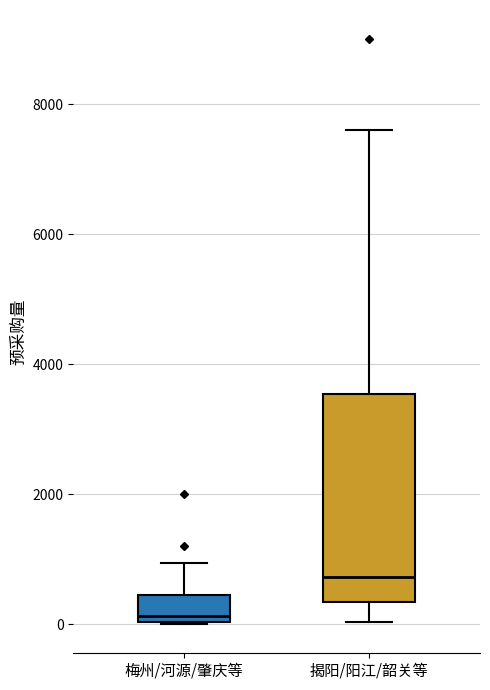

Reading left to right, read every box against the y-axis: the position of its median line, the range the box covers, and the ends of its whiskers. The values are not printed on the chart, so give them approximately, as read against the axis.

梅州/河源/肇庆等: median 200, box 0 to 400, whiskers 0 to 1000
揭阳/阳江/韶关等: median 800, box 400 to 3600, whiskers 0 to 7600